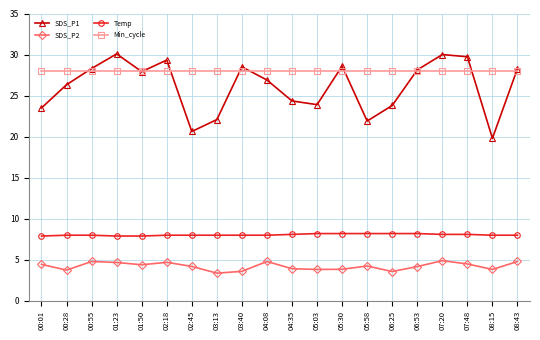

What is the smallest value displayed?

3.4